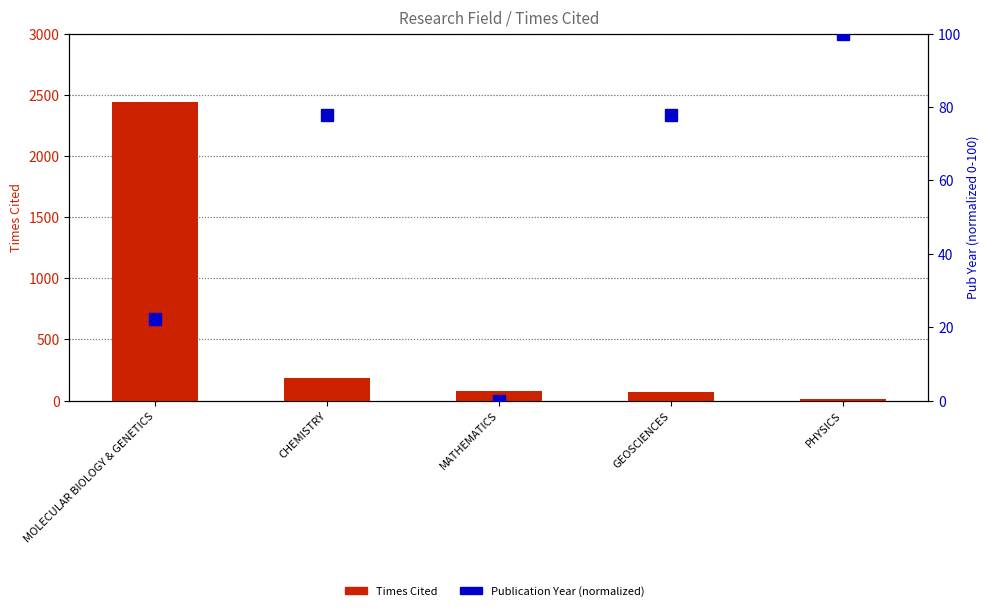

What position from the left is MOLECULAR BIOLOGY & GENETICS?

1